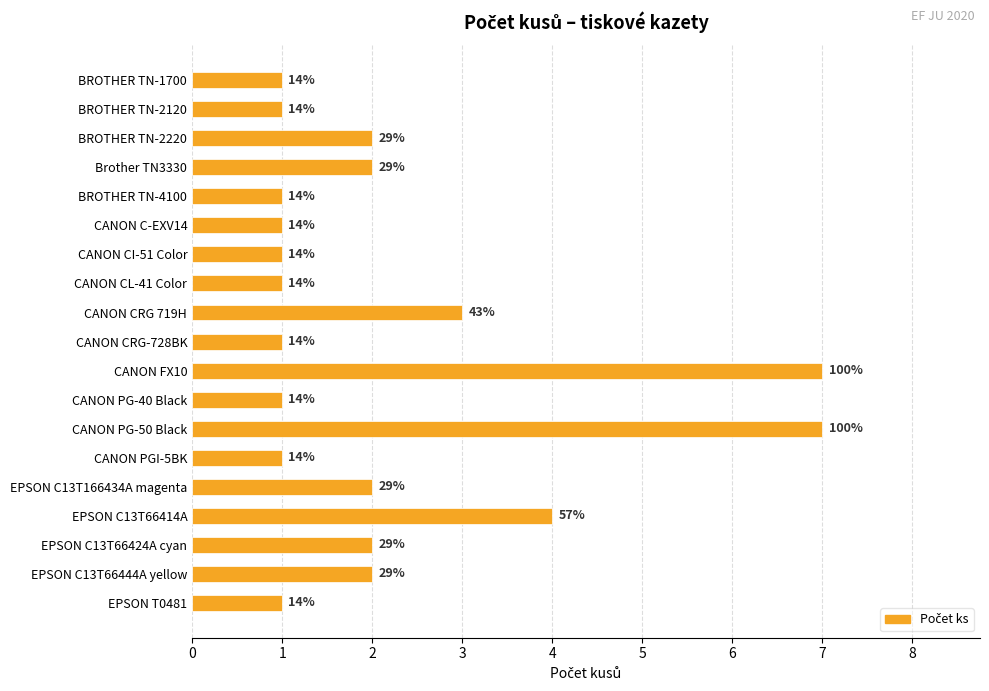

What is the difference between the maximum and minimum values?

6